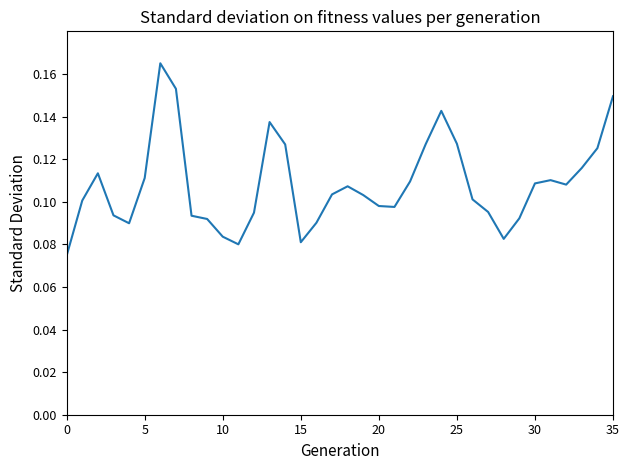

Does the chart display data point markers on the line(s)?

No